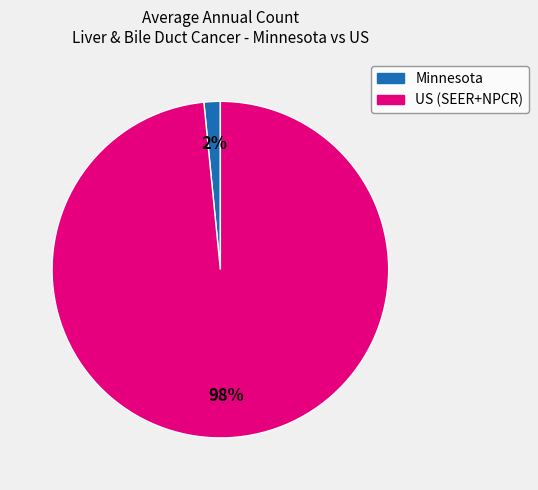

The Minnesota slice represents 10% of the pie. True or false?

False